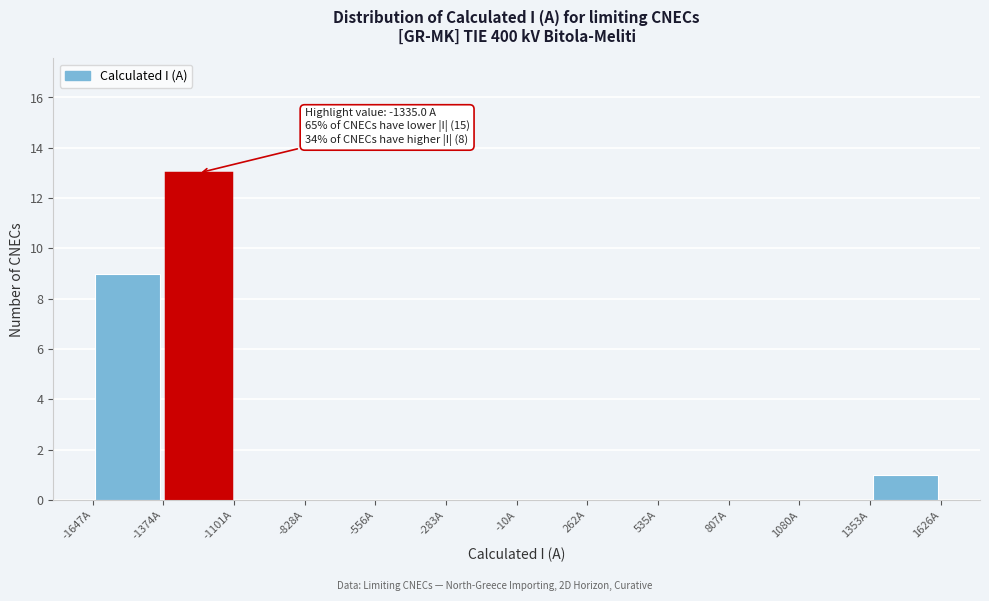

Over which range of the x-axis is the bar tallest?

-1350 to -1100